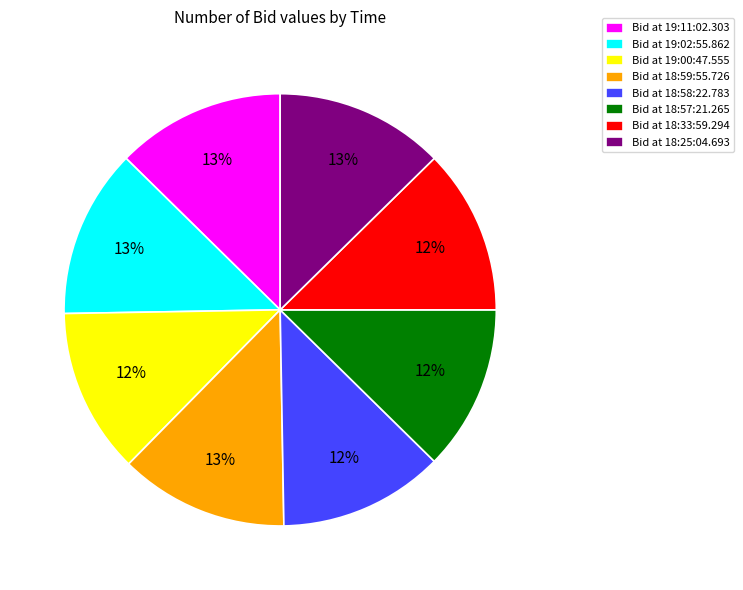

To the nearest percent, what is the average slice percentage?

12%